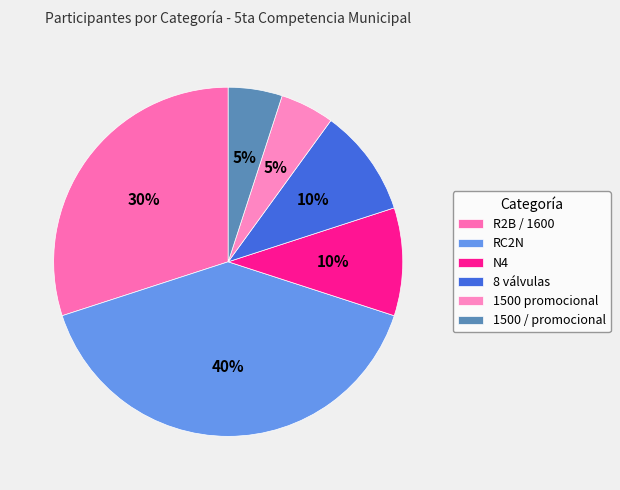

Which slice is the smallest?

1500 promocional